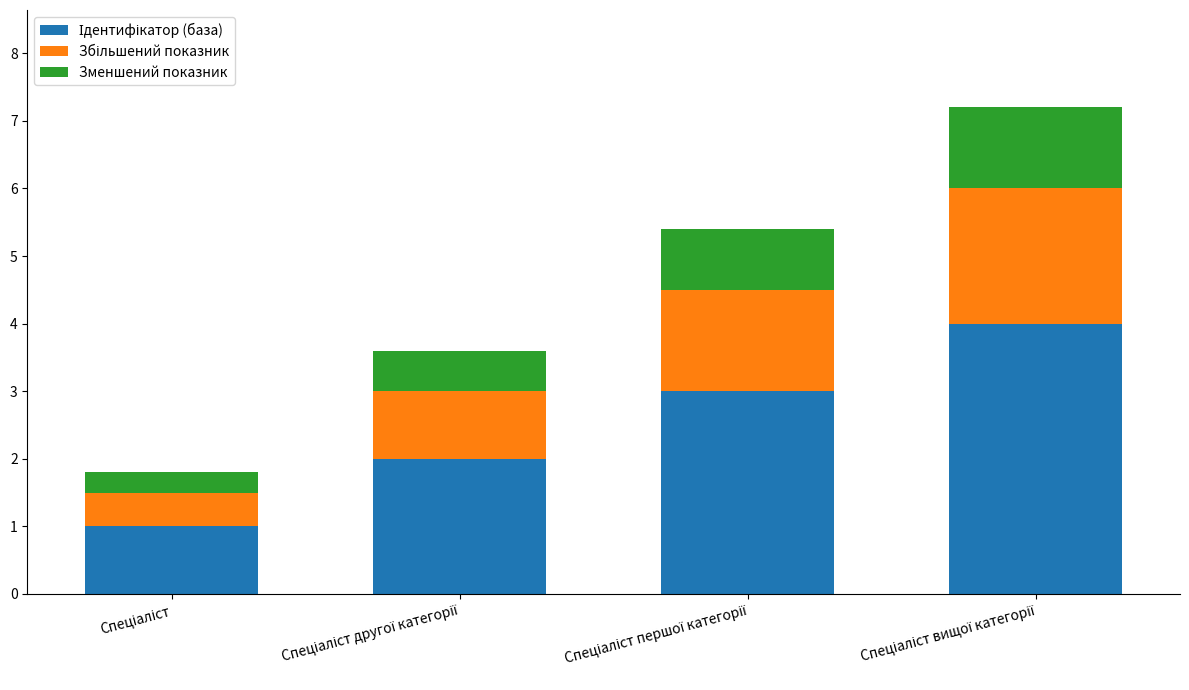

True or false: Збільшений показник has a value of 0.5 at Спеціаліст другої категорії.

False